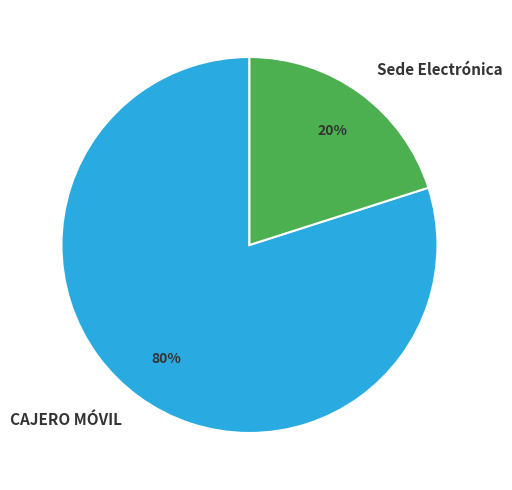

Does Sede Electrónica represent more than half of the total?

No